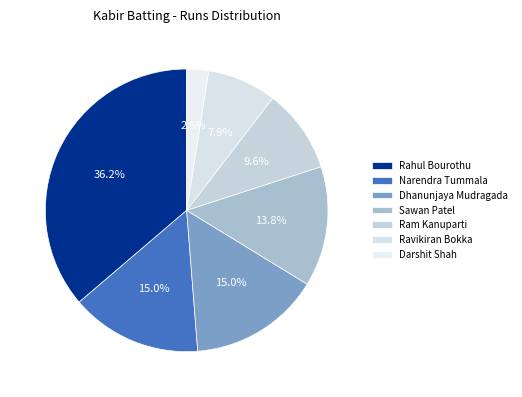

Is there any slice that represents more than half of the pie?

No